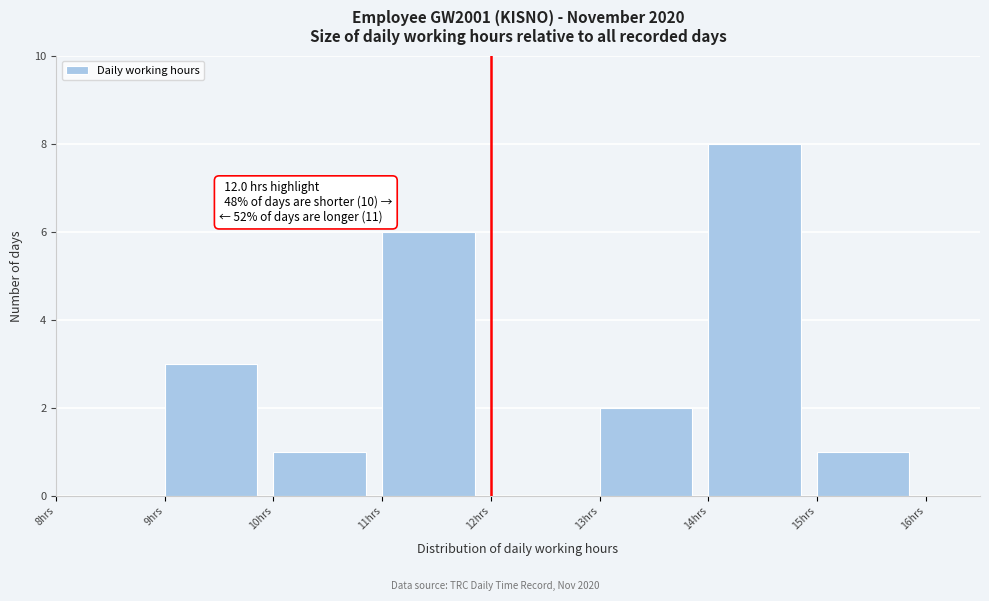

Which range on the x-axis has the tallest bar?

14 to 15